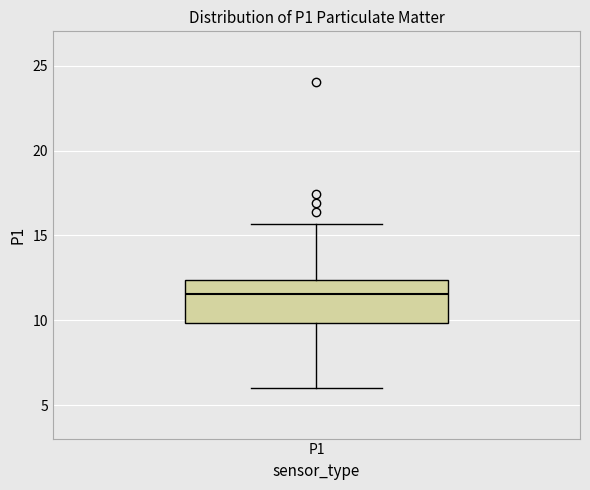

Read this box plot against the y-axis: the position of the median line, the range covered by the box, and the ends of both whiskers. The values are not printed on the chart, so give them approximately, as read against the axis.

median 11.5, box 10.0 to 12.5, whiskers 6.0 to 15.5